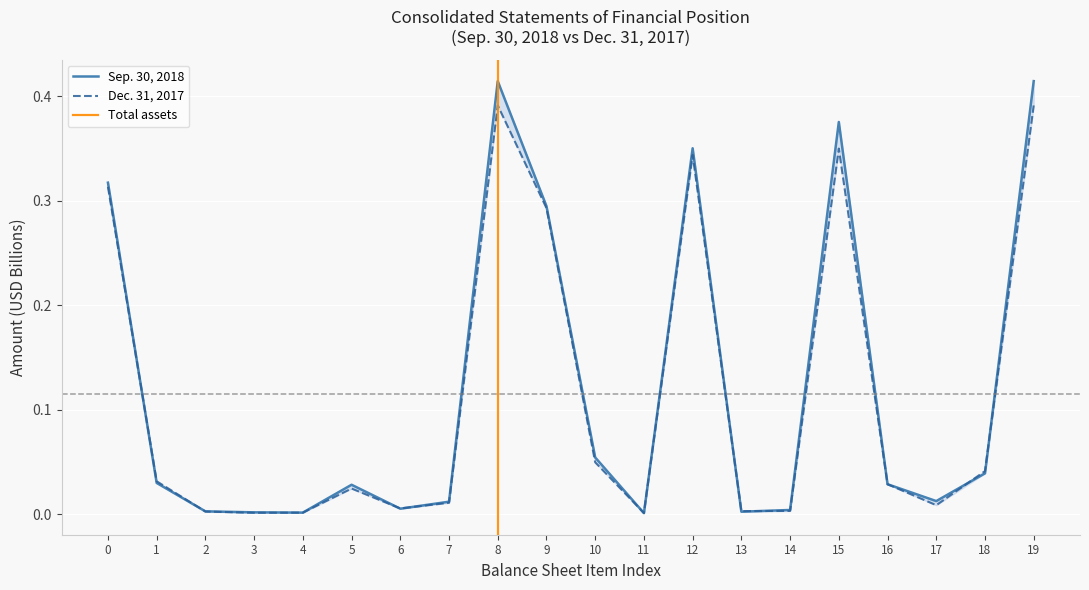

List the series in order of their peak value, lowest first.

Dec. 31, 2017, Sep. 30, 2018